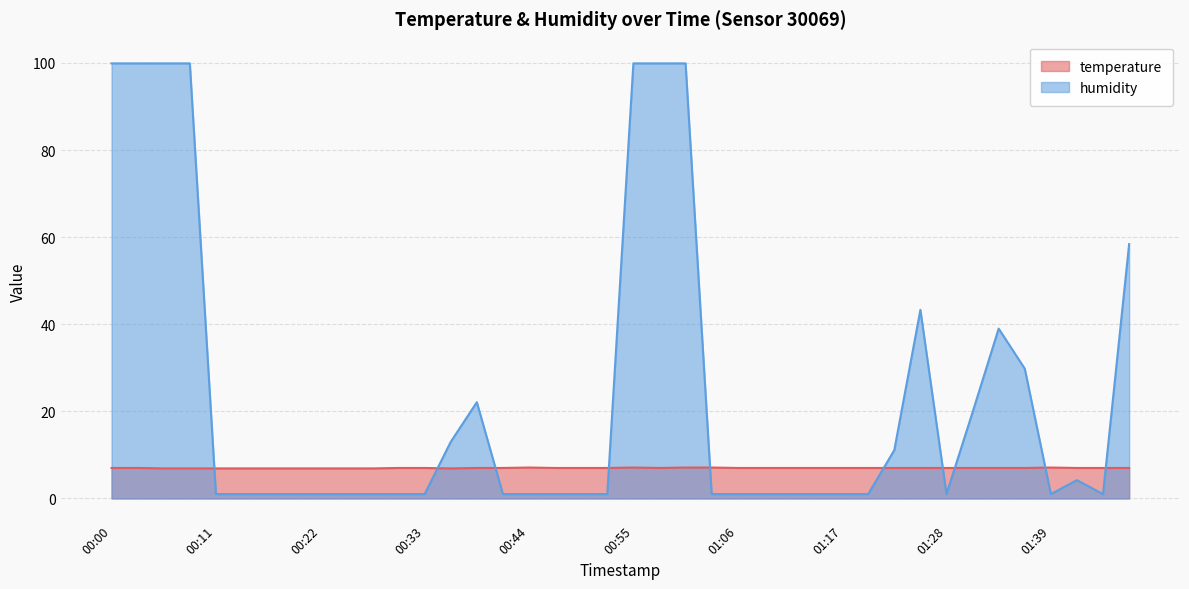

True or false: humidity has more than 0 interior local peaks.

True